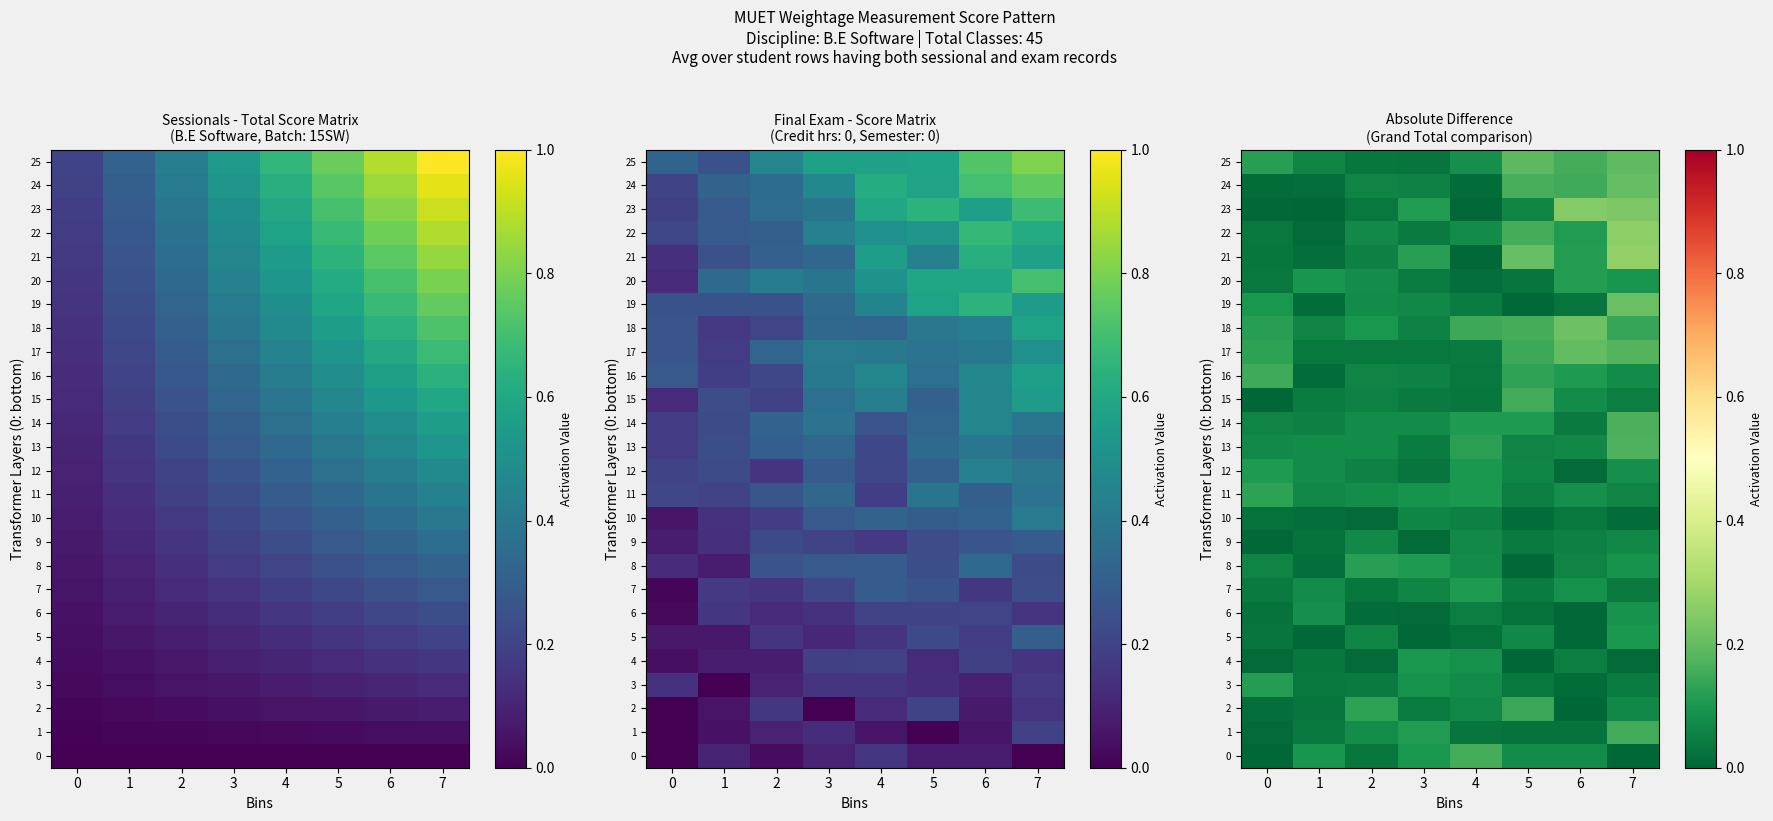

The value of 15 at 7 is 0.0. True or false?

False